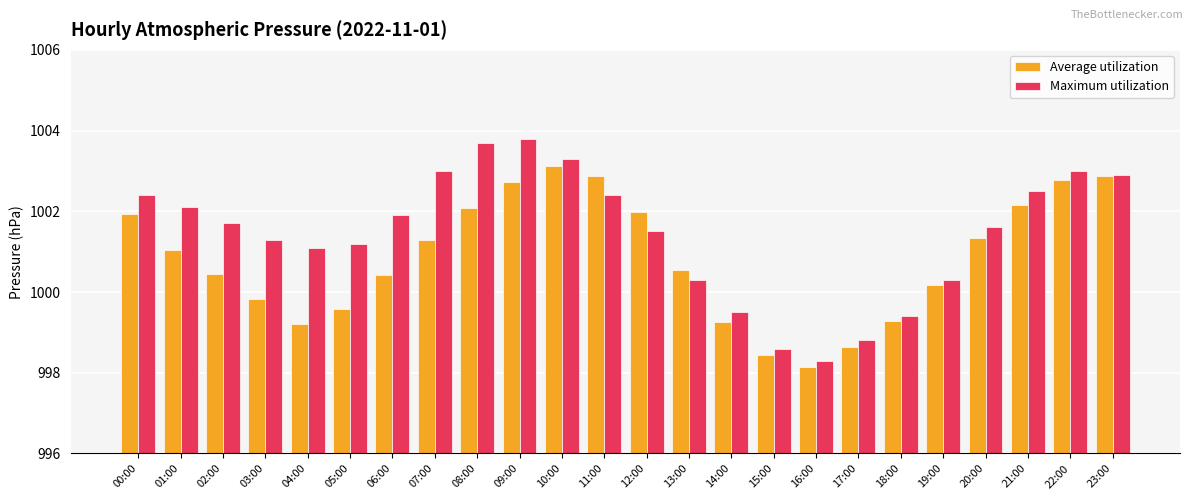

Which series has the largest total across all categories?

Maximum utilization